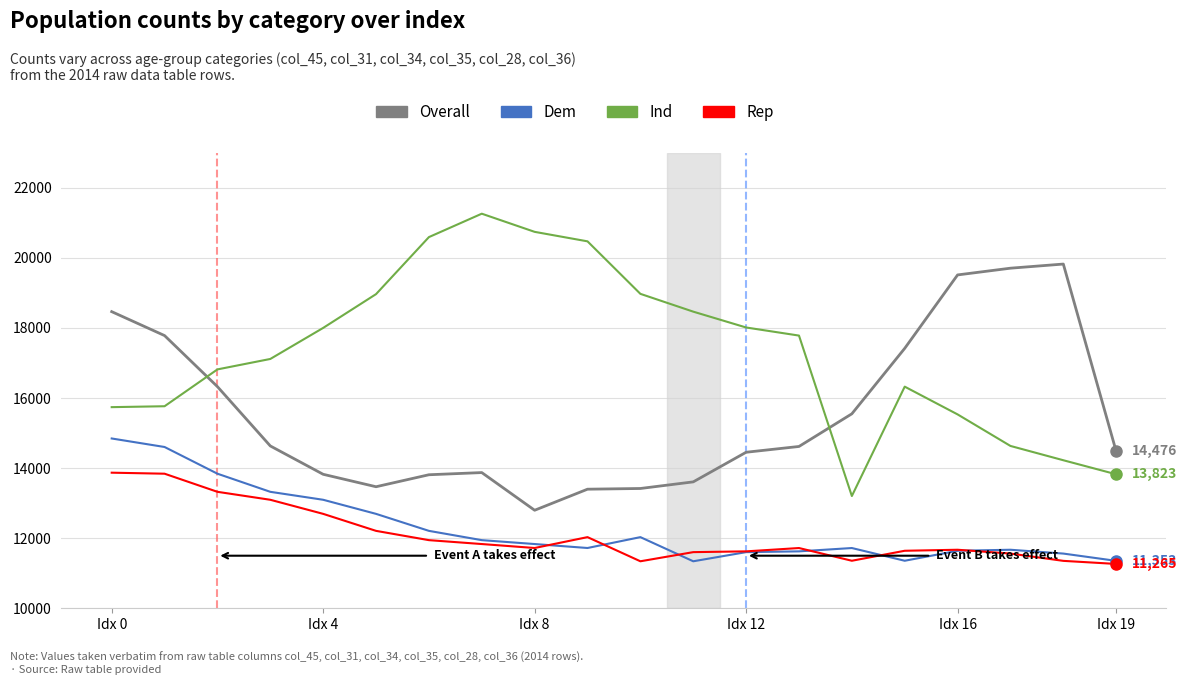

True or false: Rep and Ind intersect in this chart.

False